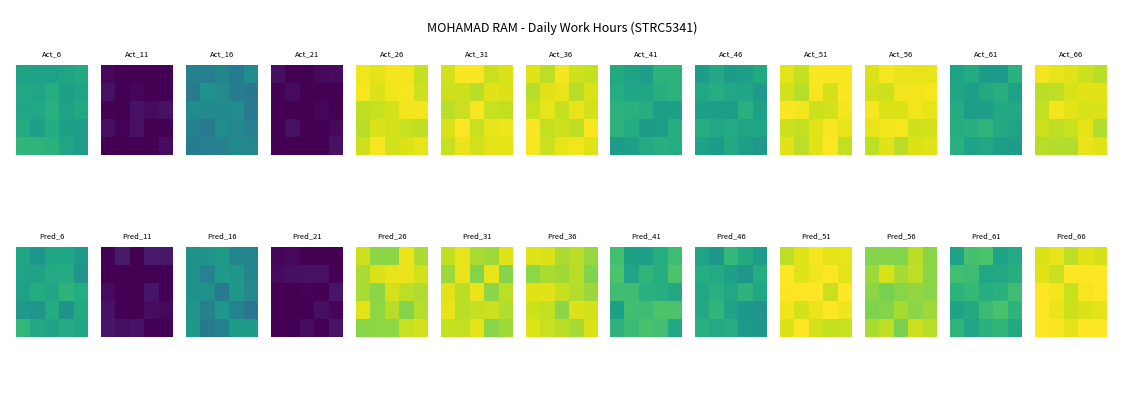

What is the smallest value displayed?

13.6